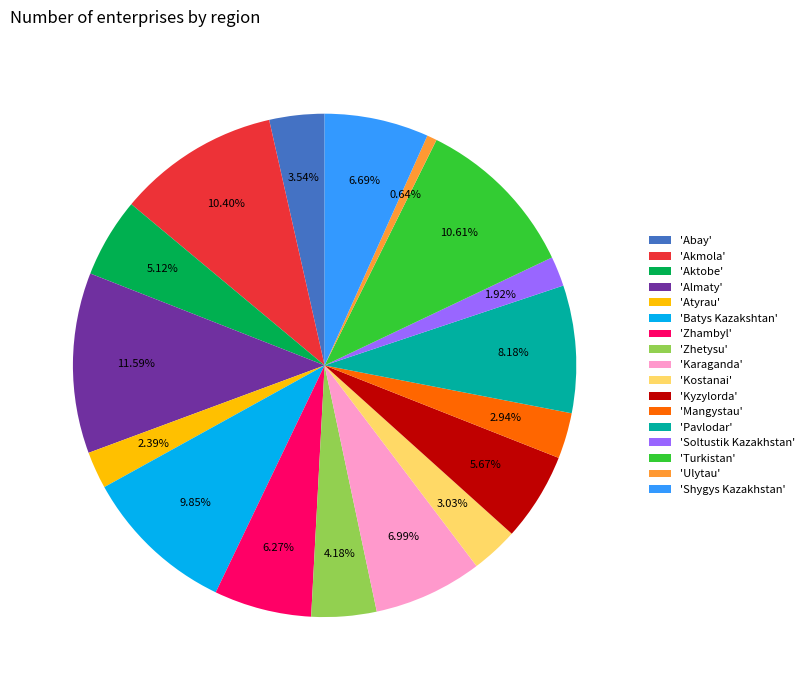

What is the smallest slice in the pie chart?

'Ulytau'